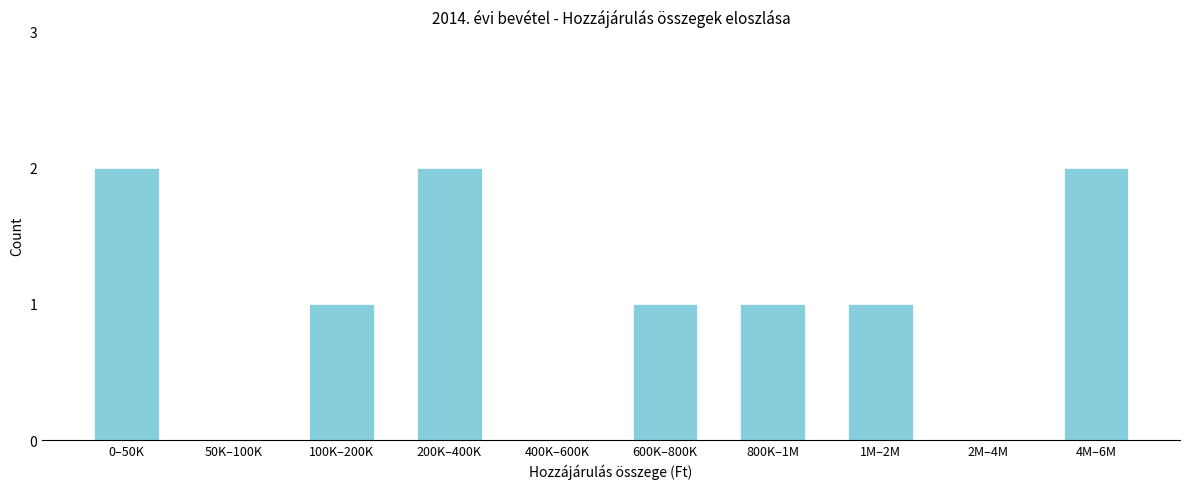

Reading left to right, what are all the values shown in this chart?

0–50K=2	50K–100K=0	100K–200K=1	200K–400K=2	400K–600K=0	600K–800K=1	800K–1M=1	1M–2M=1	2M–4M=0	4M–6M=2